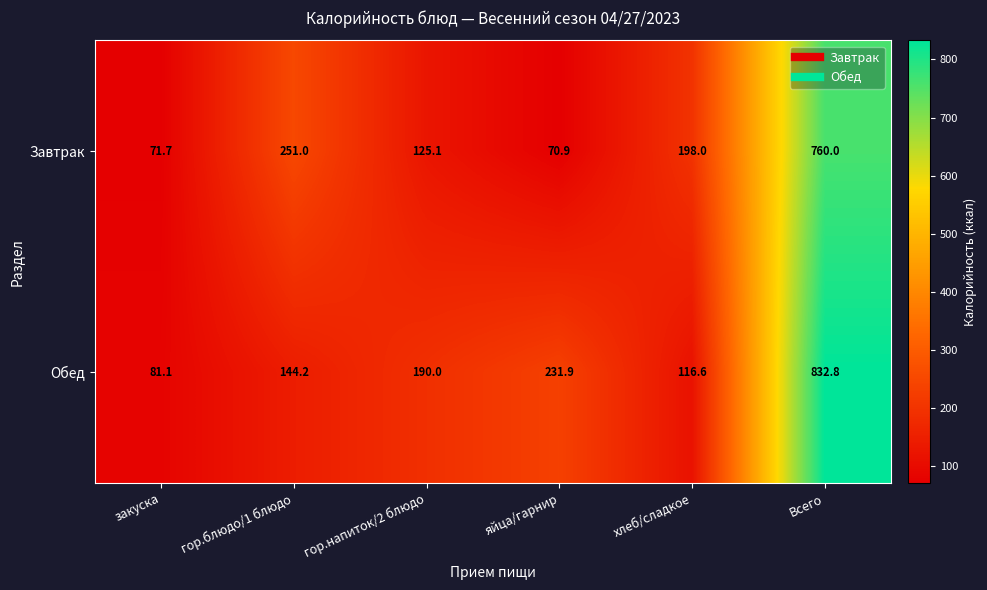

Which category has the lowest value across all series?

яйца/гарнир